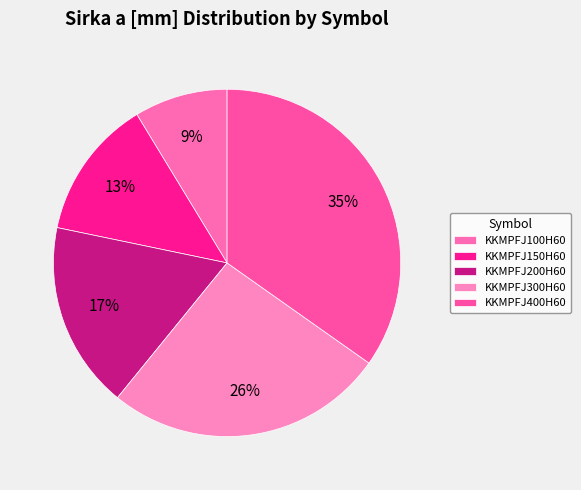

Rank the categories by value from highest to lowest.

KKMPFJ400H60, KKMPFJ300H60, KKMPFJ200H60, KKMPFJ150H60, KKMPFJ100H60